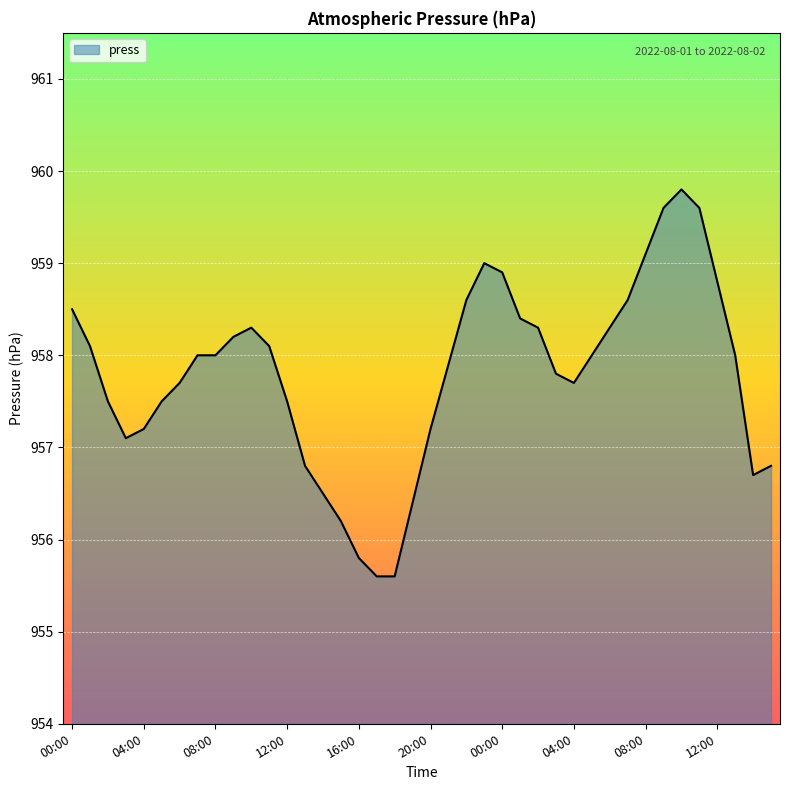

What is the smallest value displayed?

955.6